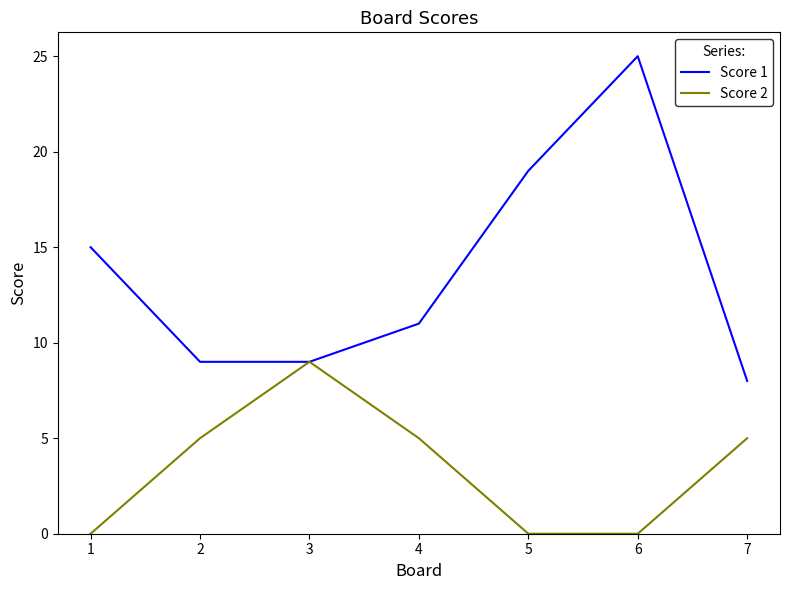

Rank the series by their maximum value, from lowest to highest.

Score 2, Score 1